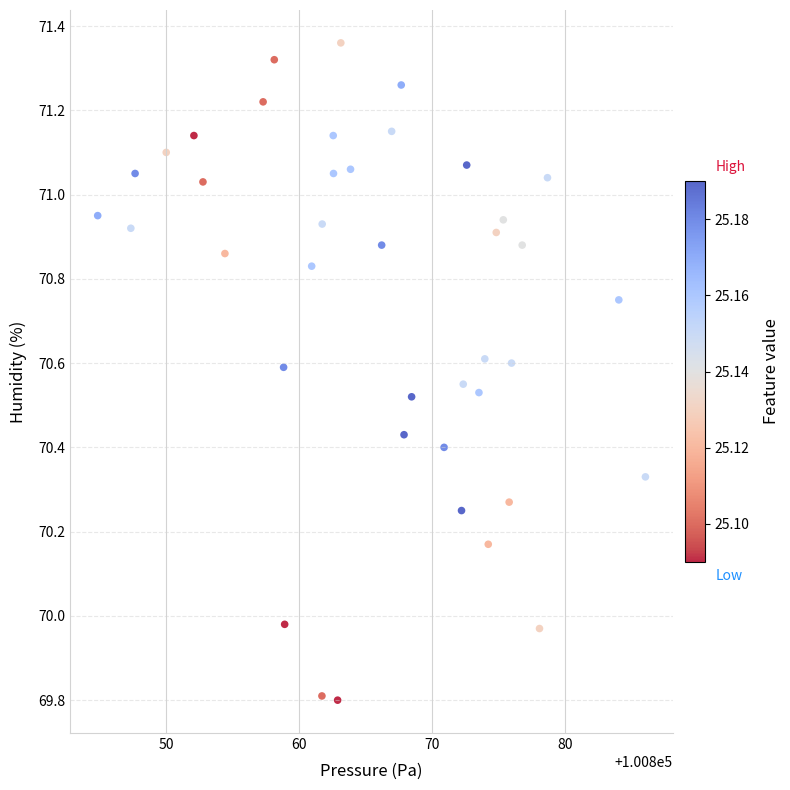

What is the range of X values (max minus min)?

41.2